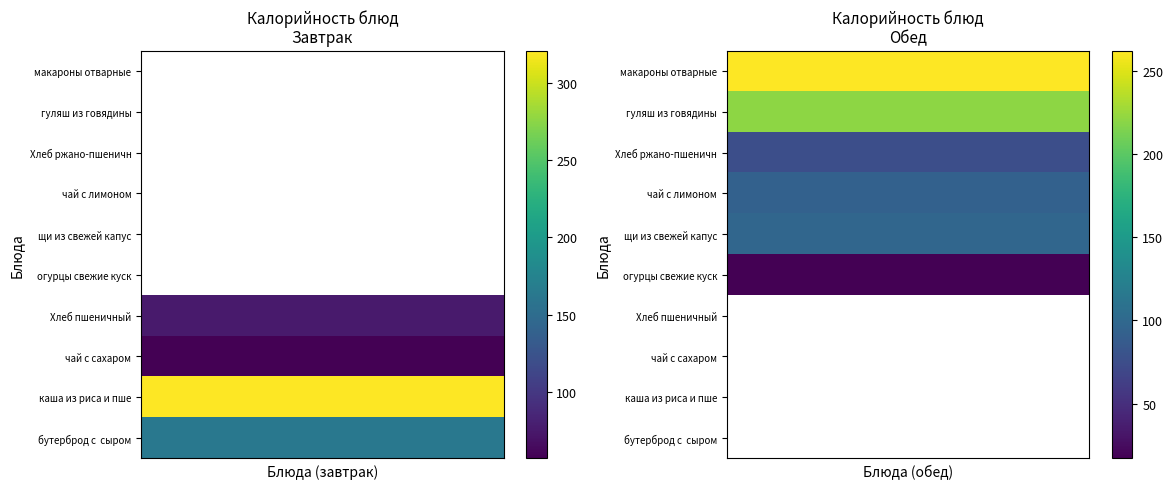

Which has a higher value, 7 or 4?

4